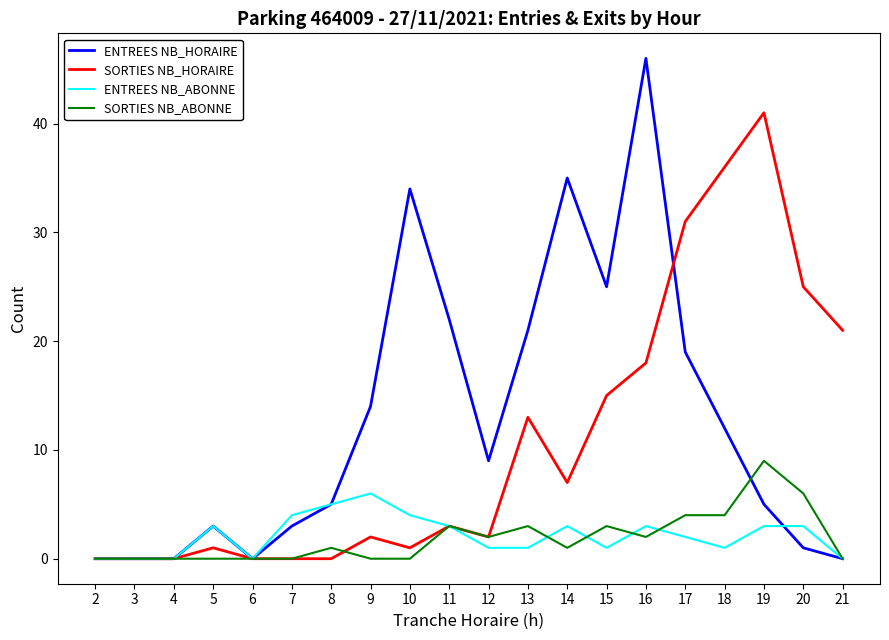

What is the maximum value shown in the chart?

46